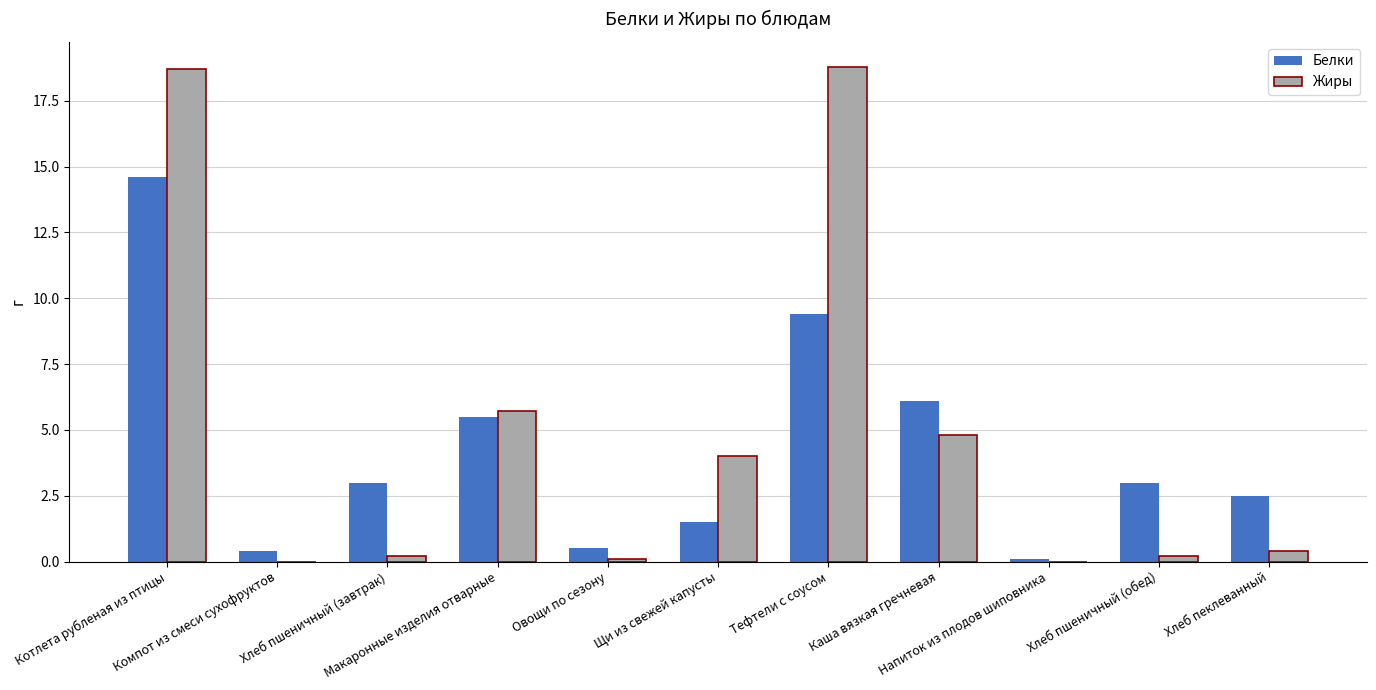

Which series has the widest spread of values?

Жиры